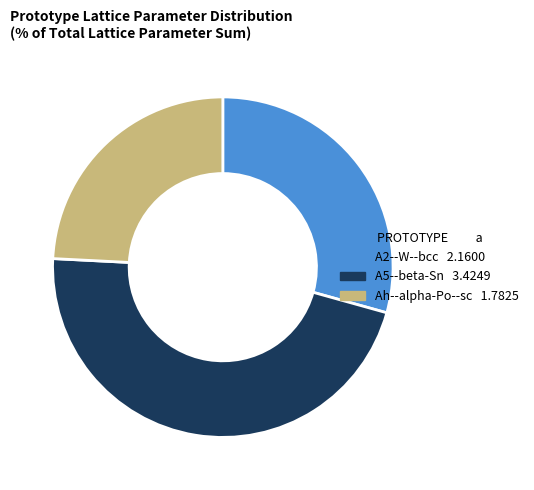

Rank the categories by value from highest to lowest.

A5--beta-Sn, A2--W--bcc, Ah--alpha-Po--sc